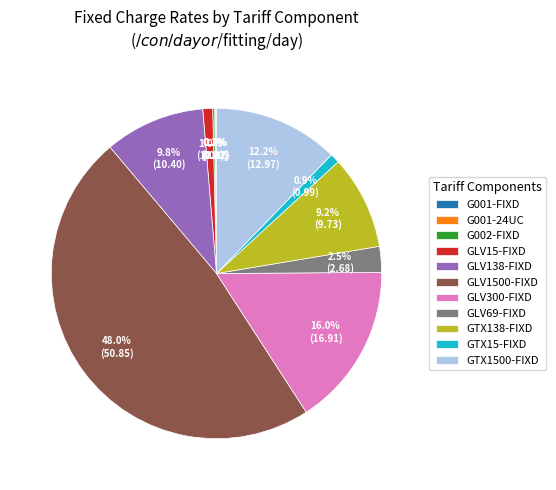

Which has a higher value, GTX1500-FIXD or GTX15-FIXD?

GTX1500-FIXD